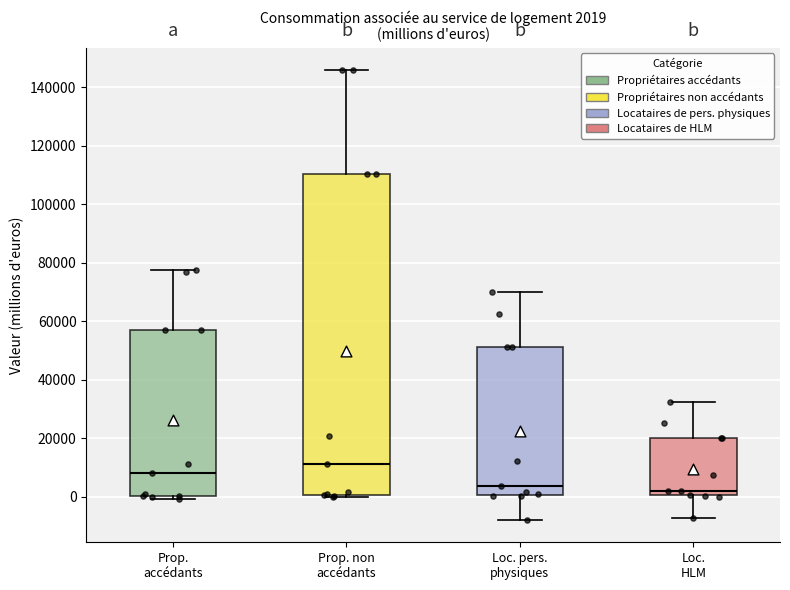

Comparing the boxes themselves (not the whiskers), which one is the tallest?

Prop. non accédants